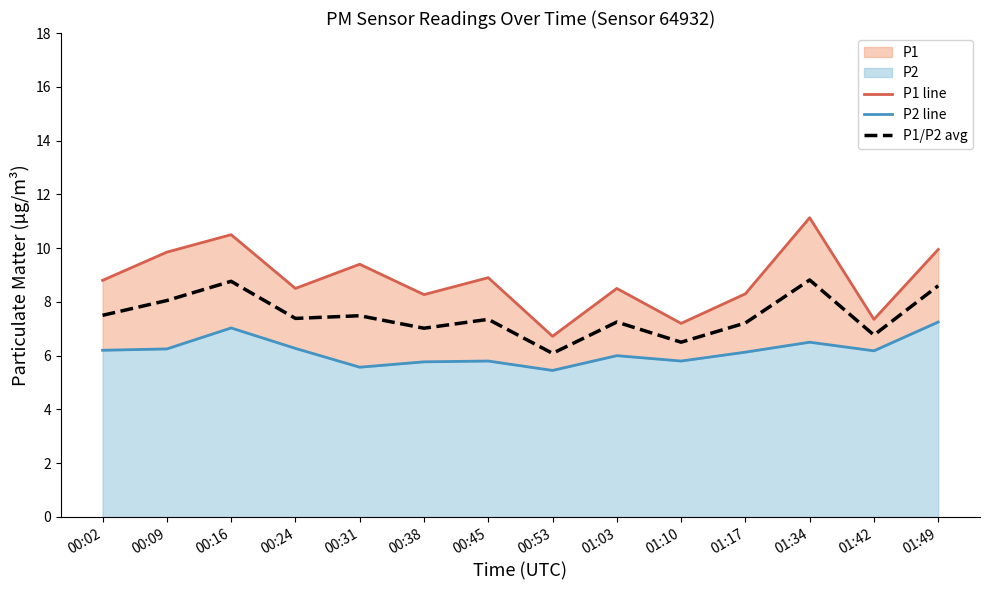

What is the average value of the P2 line series?

6.2